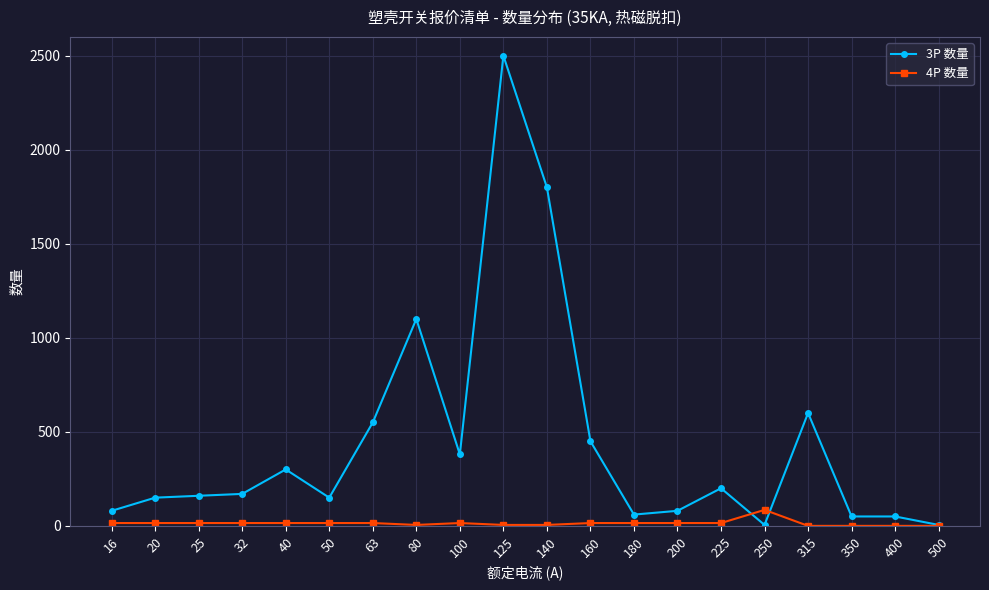

The value of 3P 数量 at 25 is 160. True or false?

True